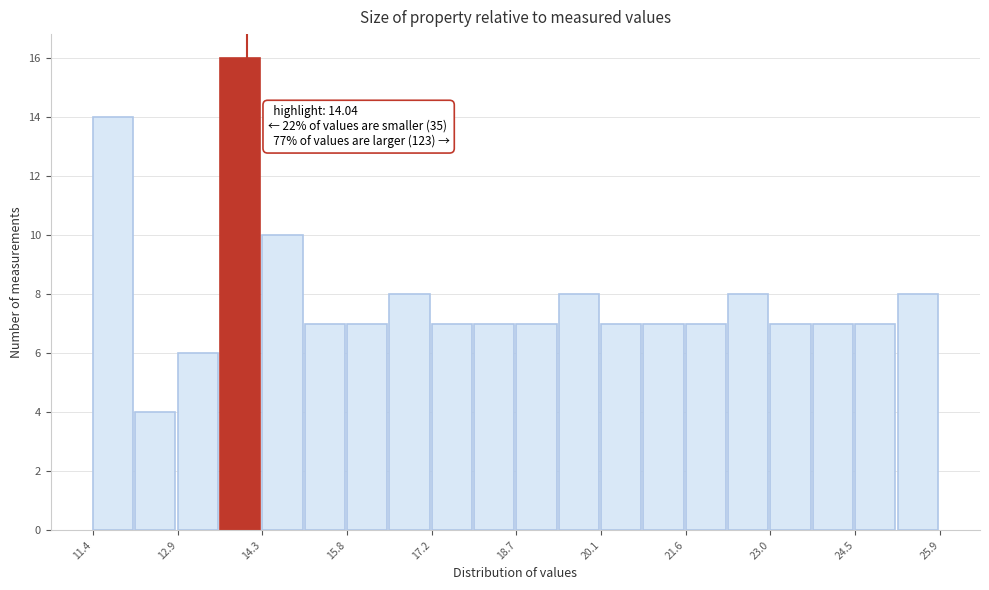

Read against the x-axis, roughly where is the centre of the tallest bar?

14.0